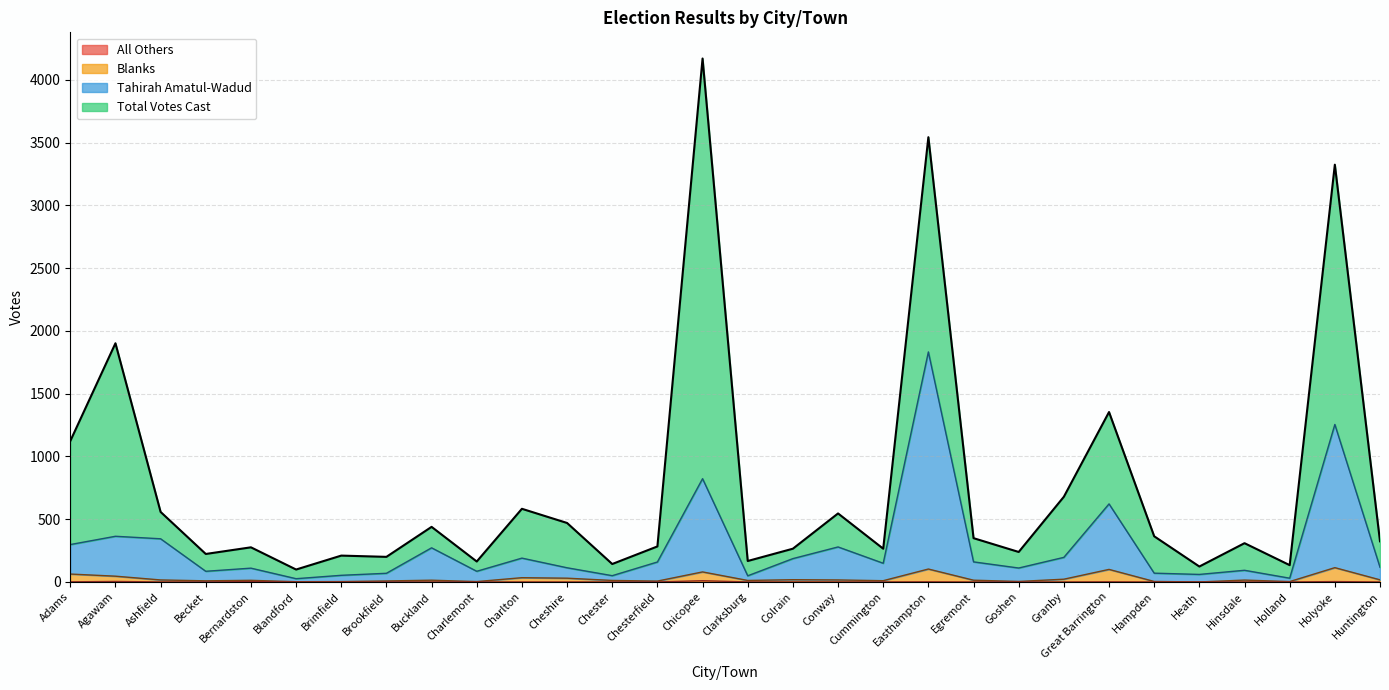

True or false: Total Votes Cast has a value of 1123 at Adams.

True